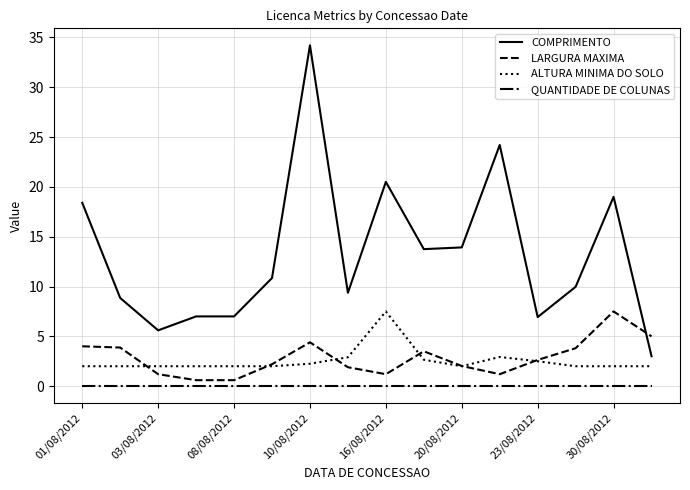

Which series has the largest total across all categories?

COMPRIMENTO